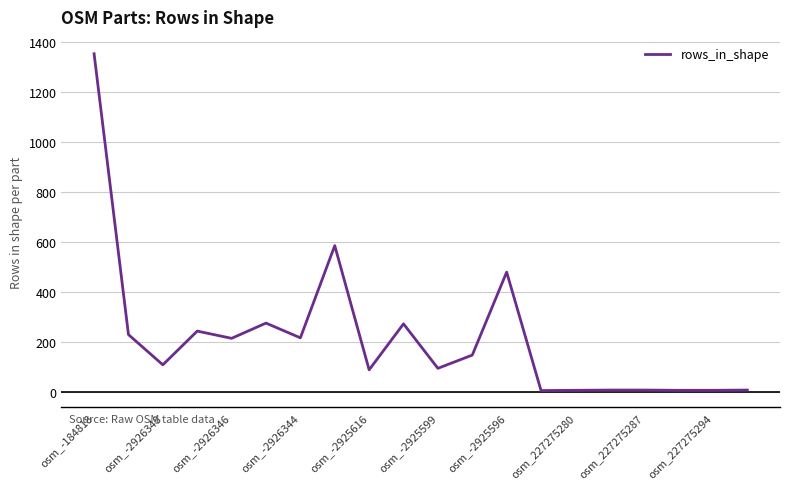

What is the greatest value displayed?

1353